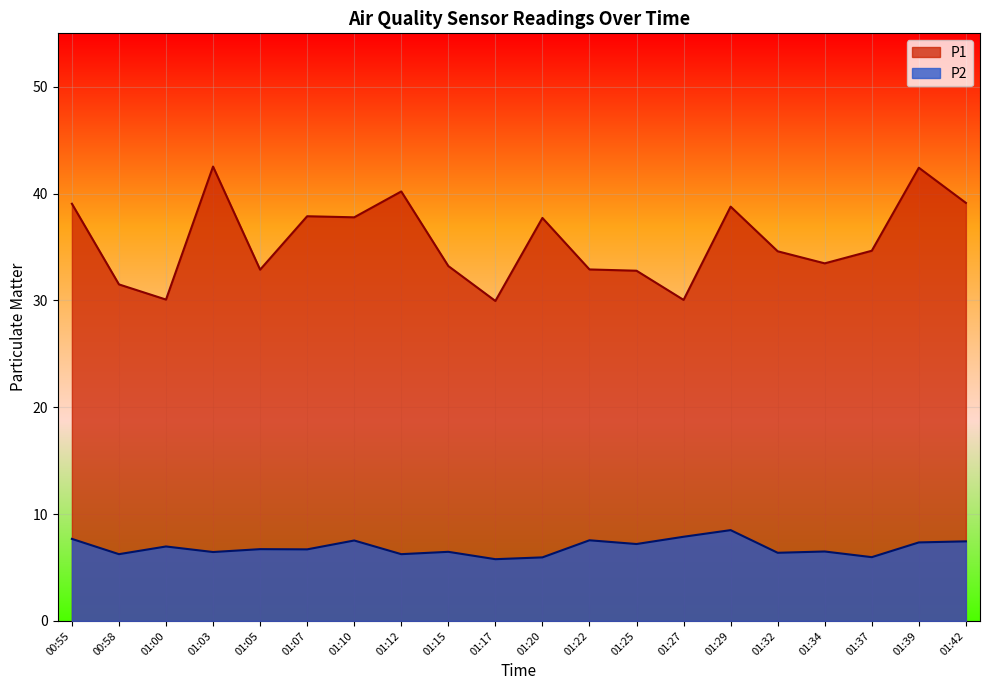

Reading left to right, what are all the values shown in this chart?

P1: 00:55=39.0	00:58=31.5	01:00=30.1	01:03=42.5	01:05=32.9	01:07=37.9	01:10=37.8	01:12=40.2	01:15=33.2	01:17=29.9	01:20=37.7	01:22=32.9	01:25=32.8	01:27=30.1	01:29=38.8	01:32=34.6	01:34=33.5	01:37=34.6	01:39=42.4	01:42=39.1
P2: 00:55=7.7	00:58=6.2	01:00=7.0	01:03=6.5	01:05=6.7	01:07=6.7	01:10=7.5	01:12=6.2	01:15=6.5	01:17=5.8	01:20=6.0	01:22=7.5	01:25=7.2	01:27=7.9	01:29=8.5	01:32=6.4	01:34=6.5	01:37=6.0	01:39=7.3	01:42=7.5